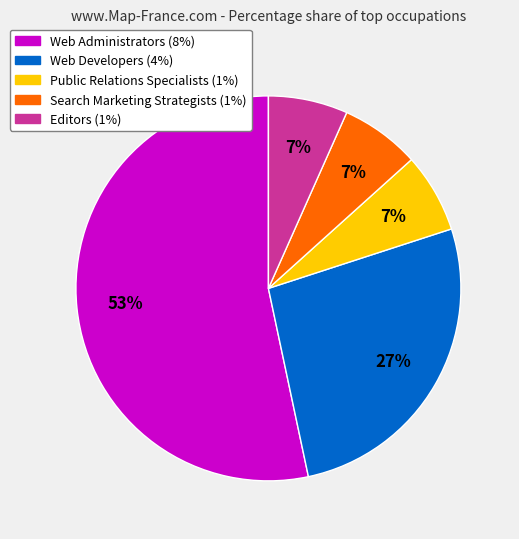

Count the number of slices in the pie.

5